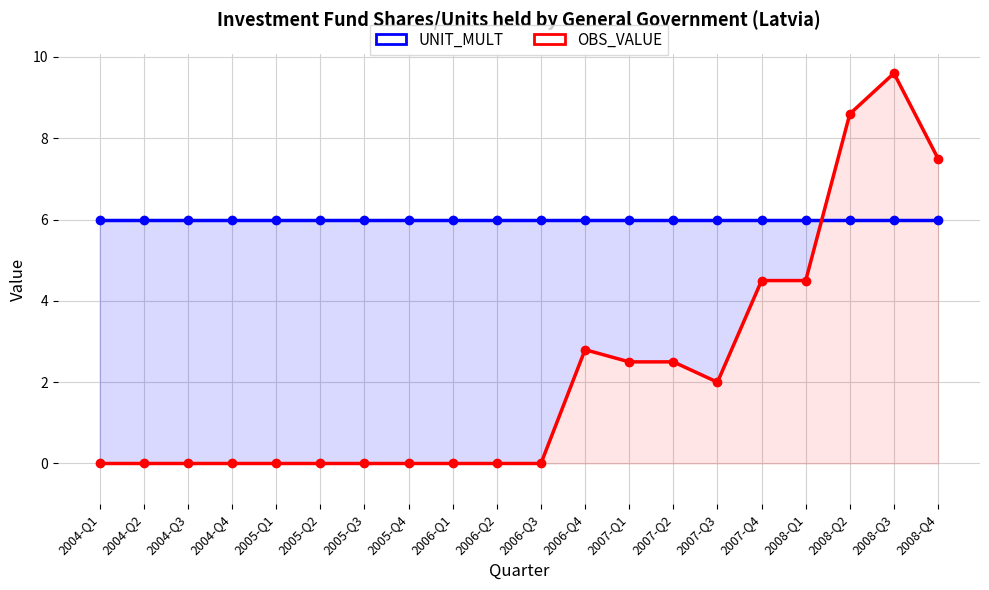

The UNIT_MULT series shows 1.5 at 2005-Q3. True or false?

False